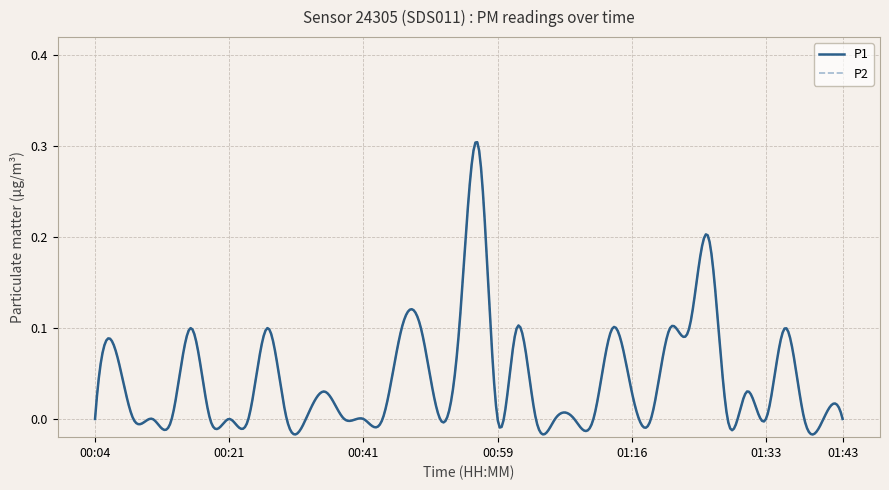

Is this an area chart (filled region under the line)?

No